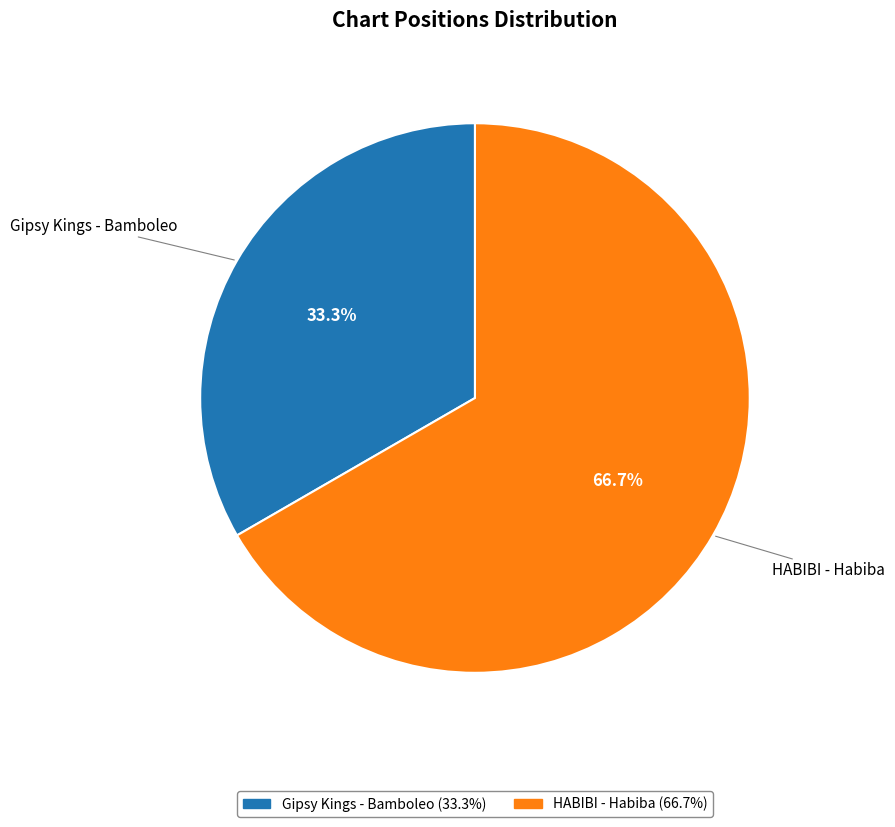

Does HABIBI - Habiba represent more than half of the total?

Yes